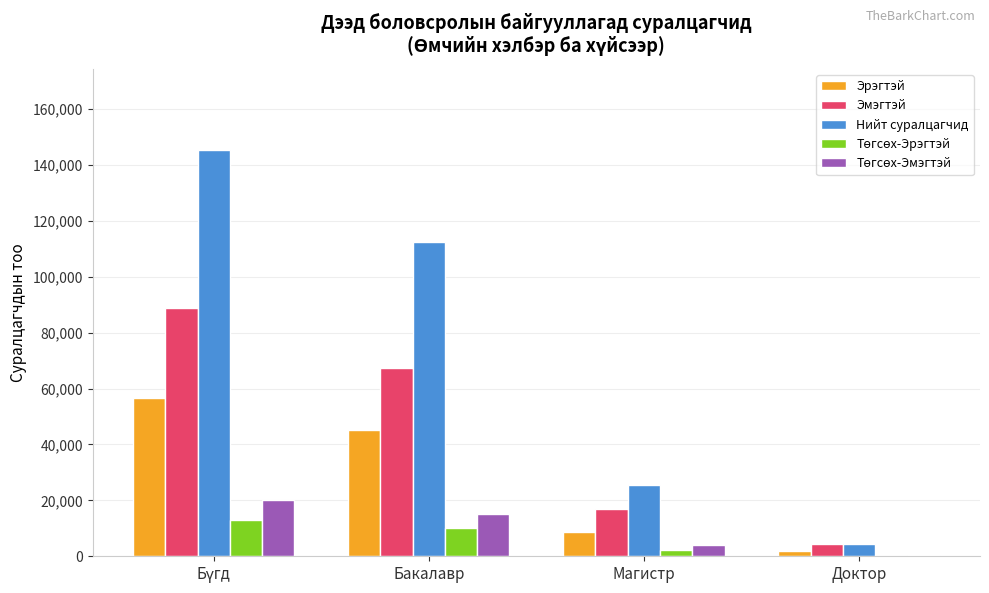

Where is Нийт суралцагчид nearest to the value 74887?

Бакалавр